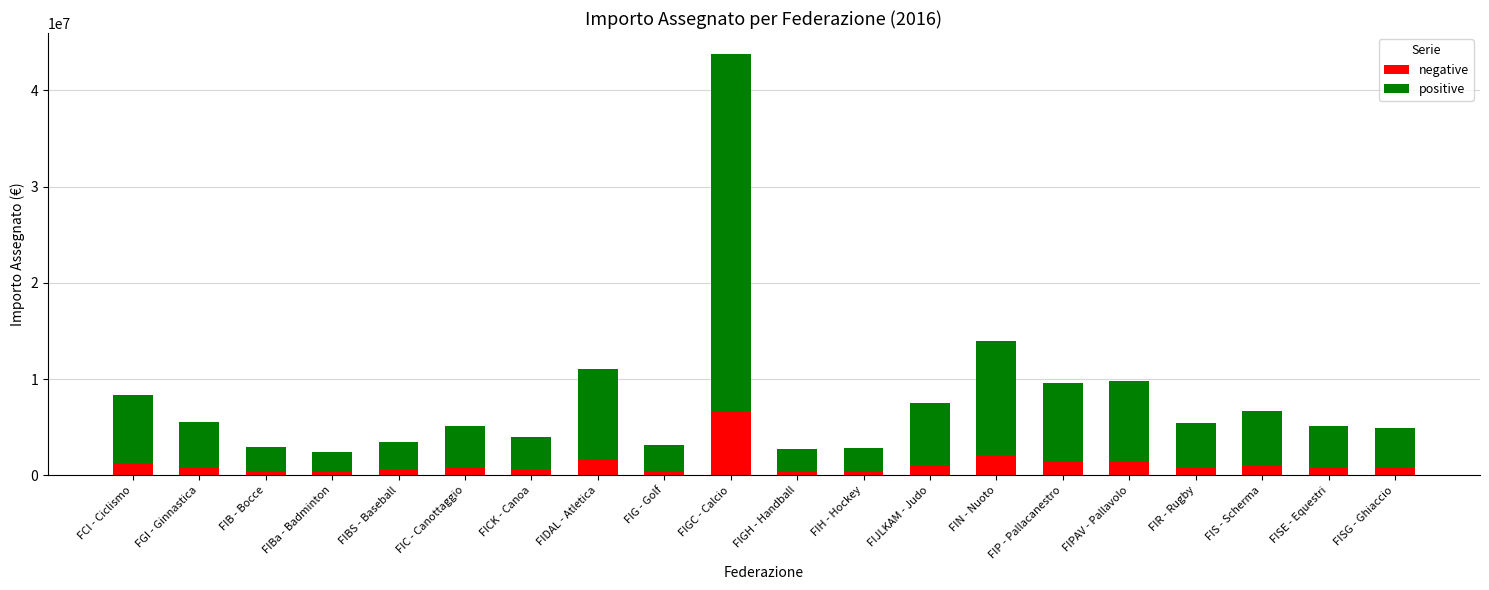

What is the highest value of the negative series?

6564132.5